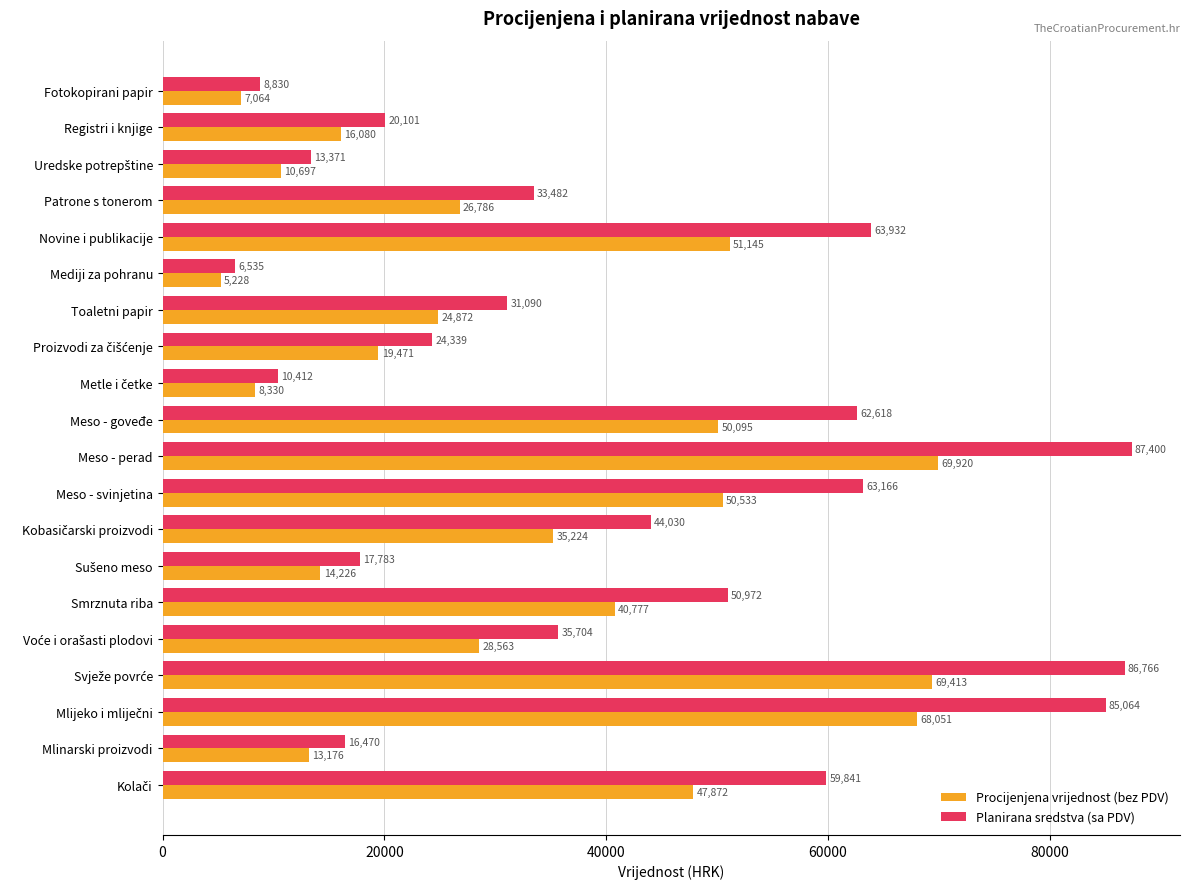

Which series has the widest spread of values?

Planirana sredstva (sa PDV)